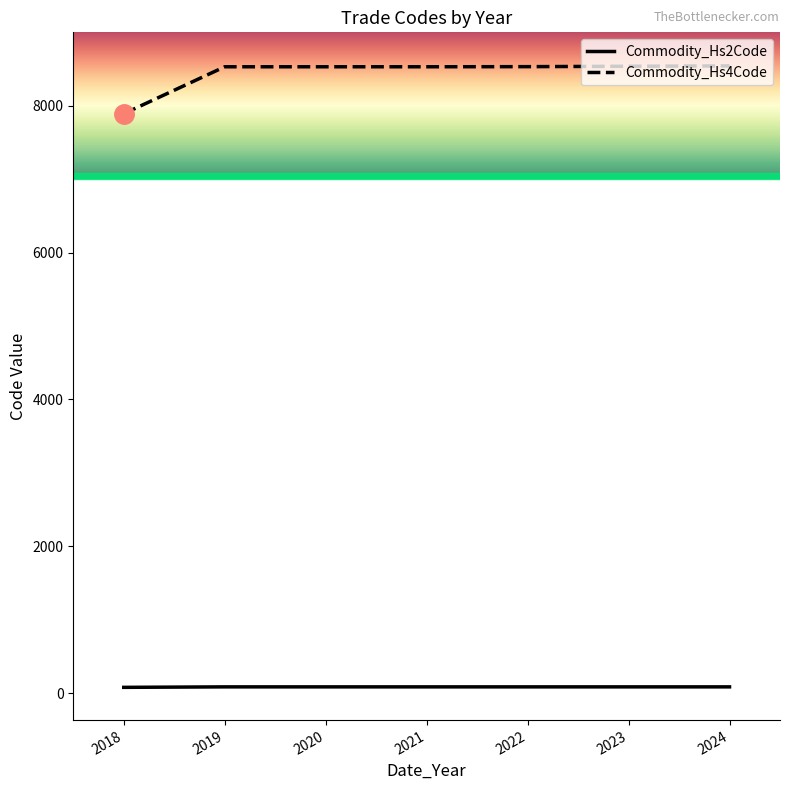

Rank the series by their maximum value, from highest to lowest.

Commodity_Hs4Code, Commodity_Hs2Code